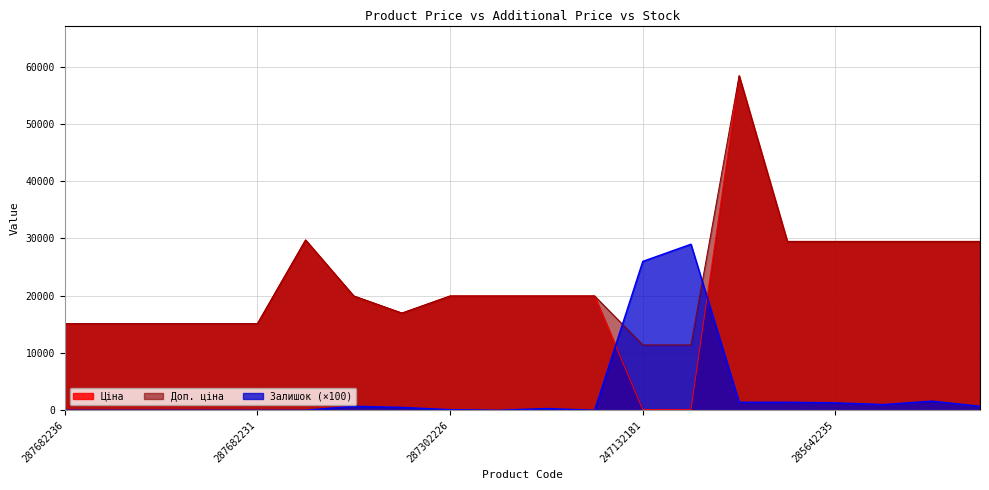

What is the average value of the Доп. ціна series?

22542.4